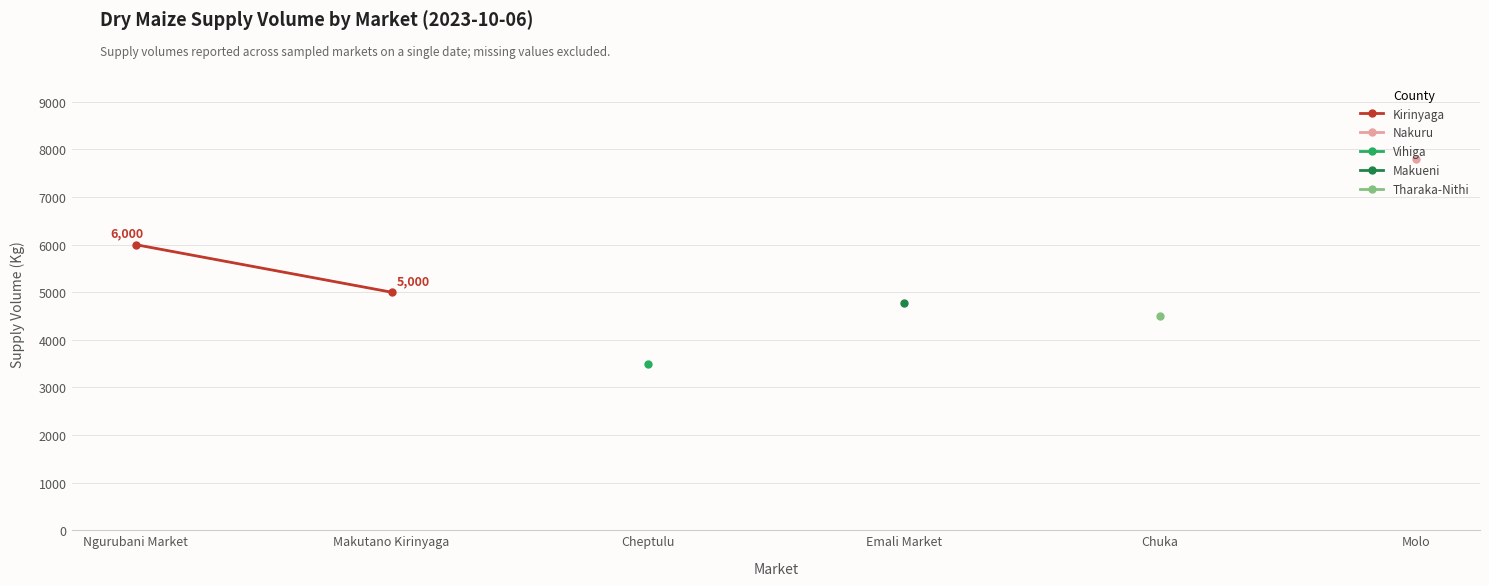

The chart shows a value of 3147 at Ngurubani Market. True or false?

False